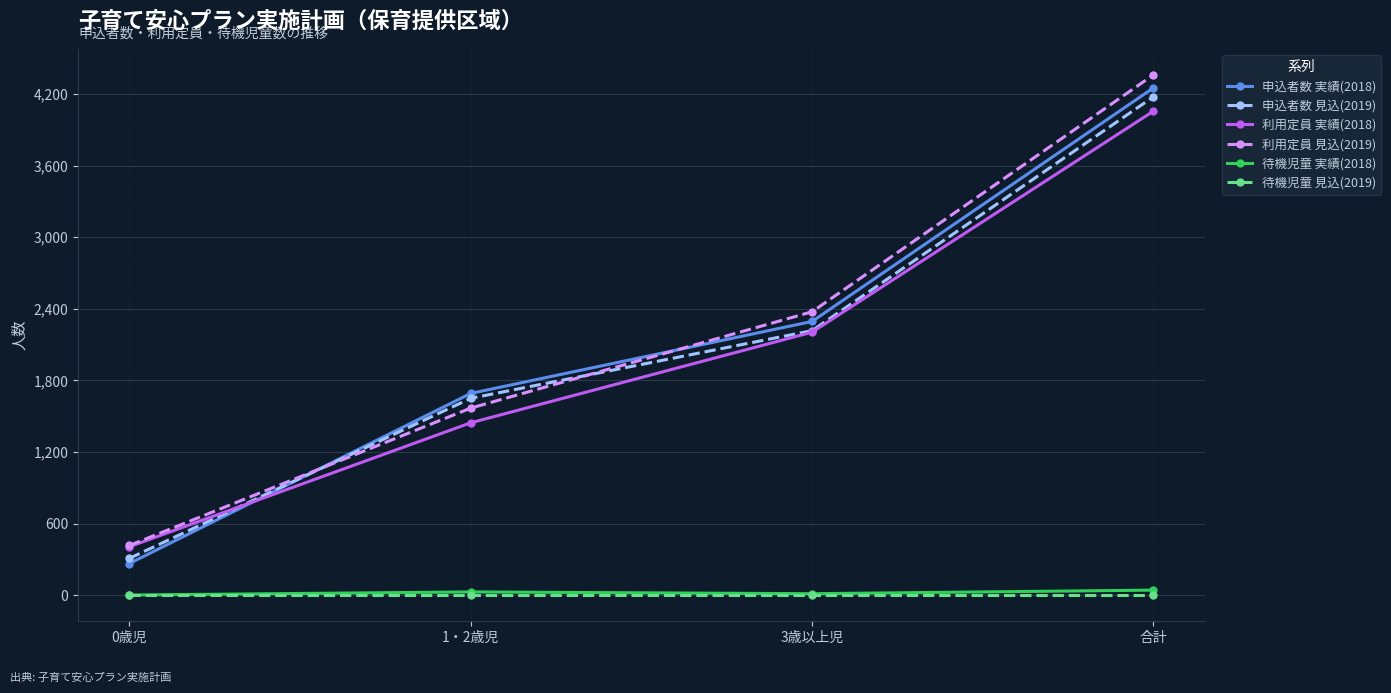

What is the approximate value of 申込者数 実績(2018) at 1・2歳児?

1691